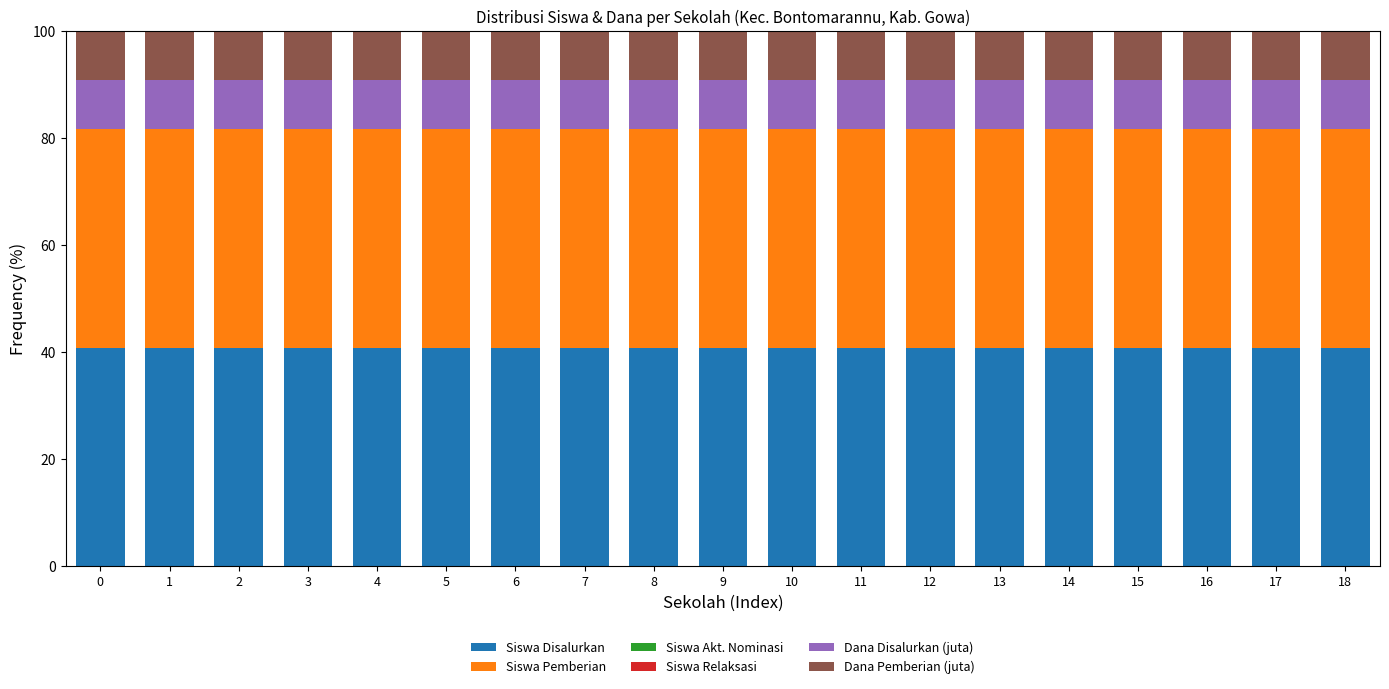

Are the bars grouped side by side (vs. stacked)?

No